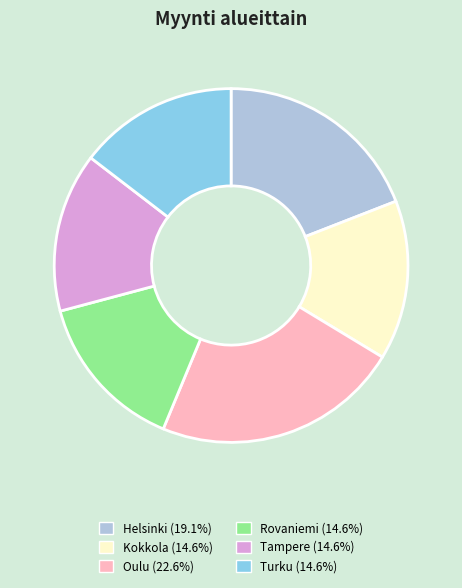

How many slices are in this pie chart?

6